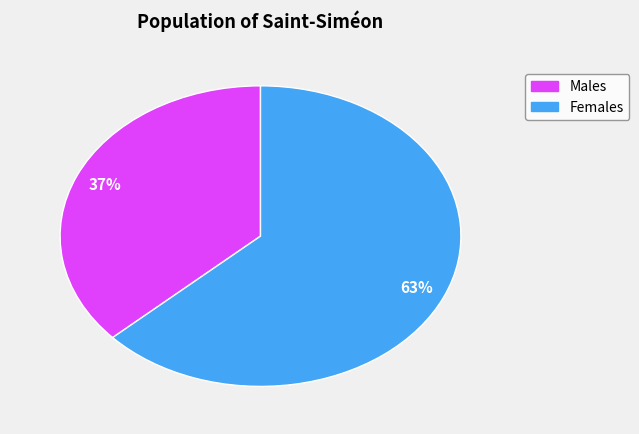

Does any single category account for the majority?

Yes